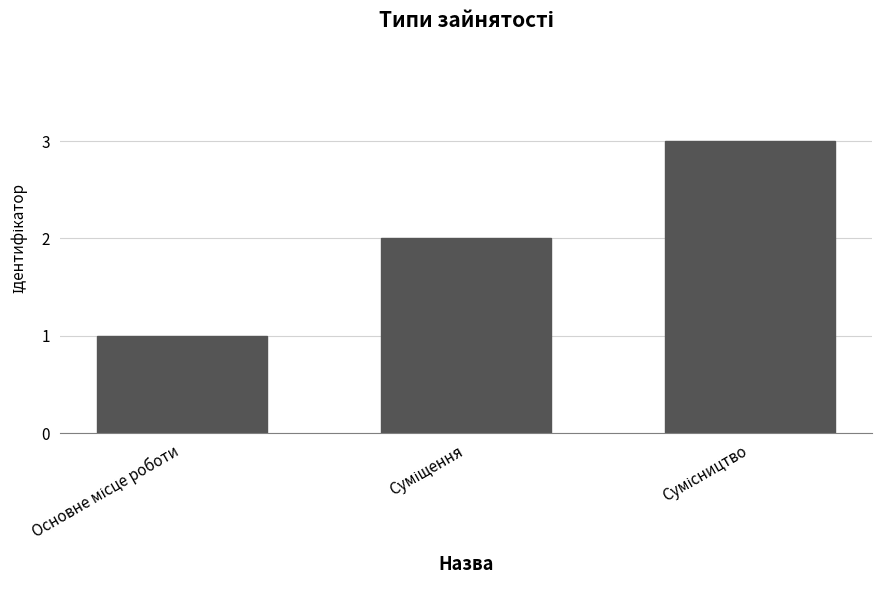

Count the number of categories in the chart.

3